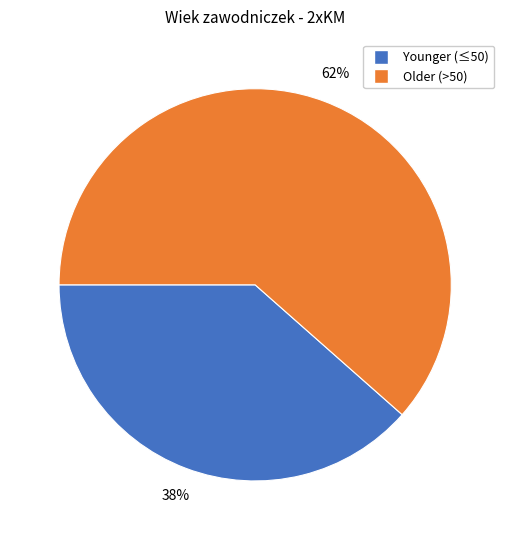

Is there a majority slice in this chart?

Yes